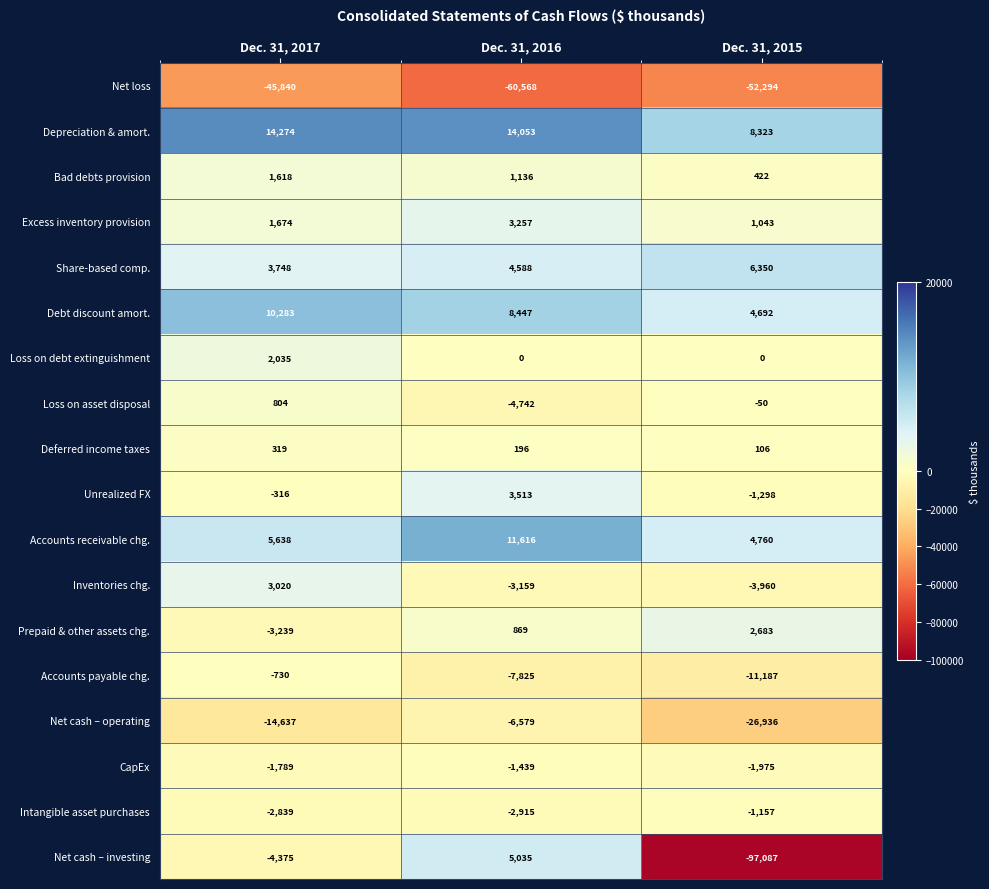

At which category is the sum across all series the highest?

Dec. 31, 2017